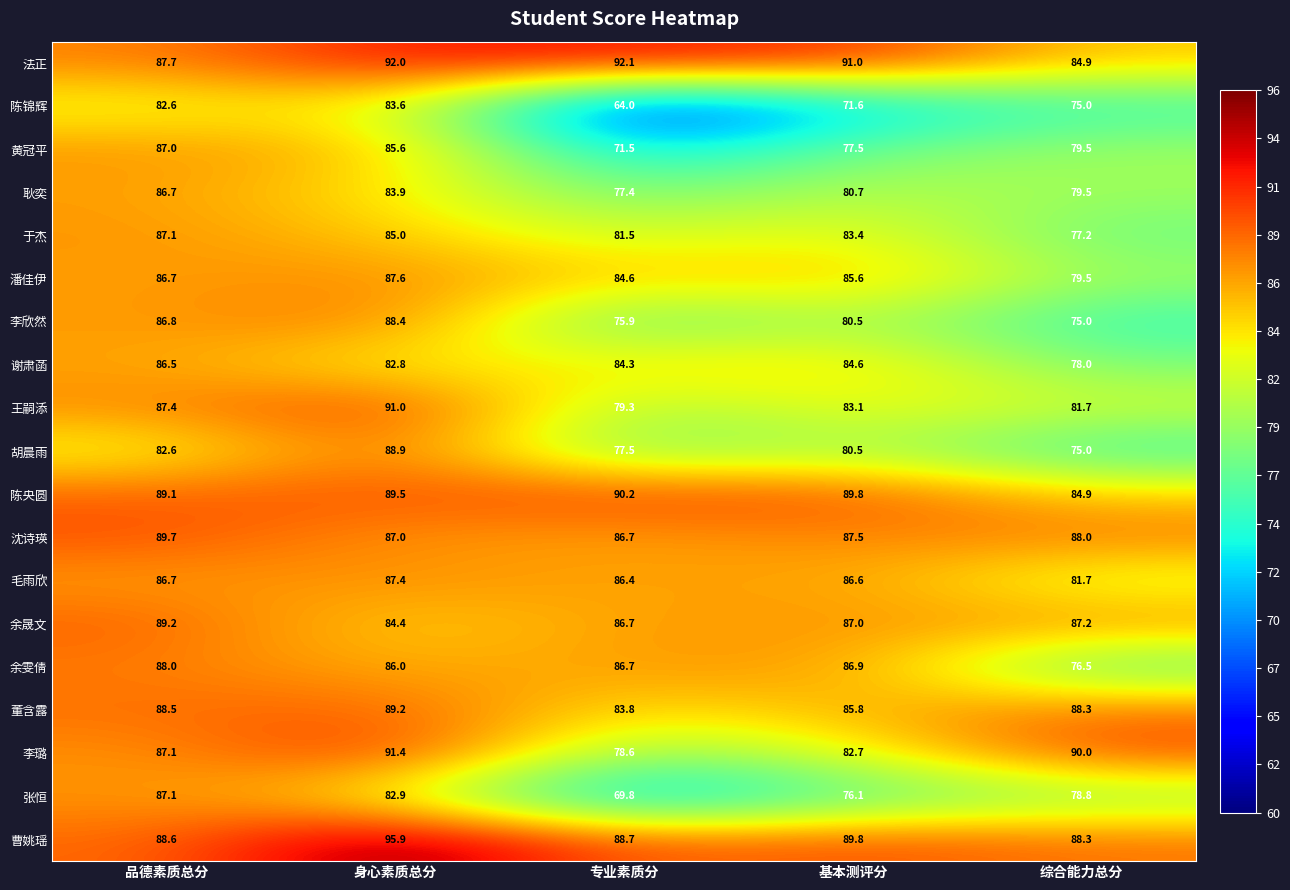

What is the sum of the 余晟文 values at 基本测评分 and 品德素质总分?

176.2